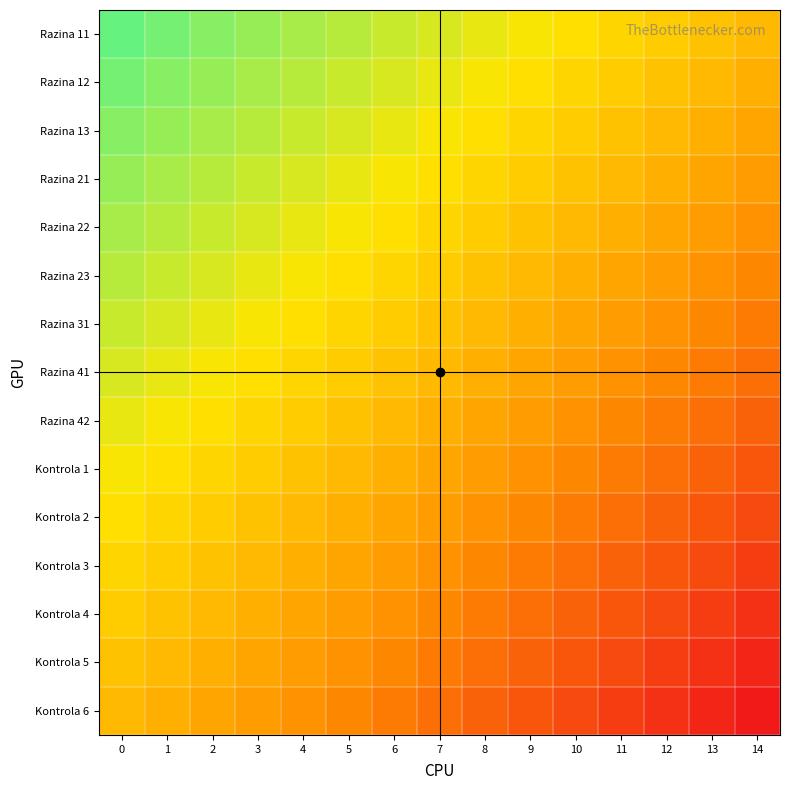

What is the spread (max minus min) of values at 1?

1.0